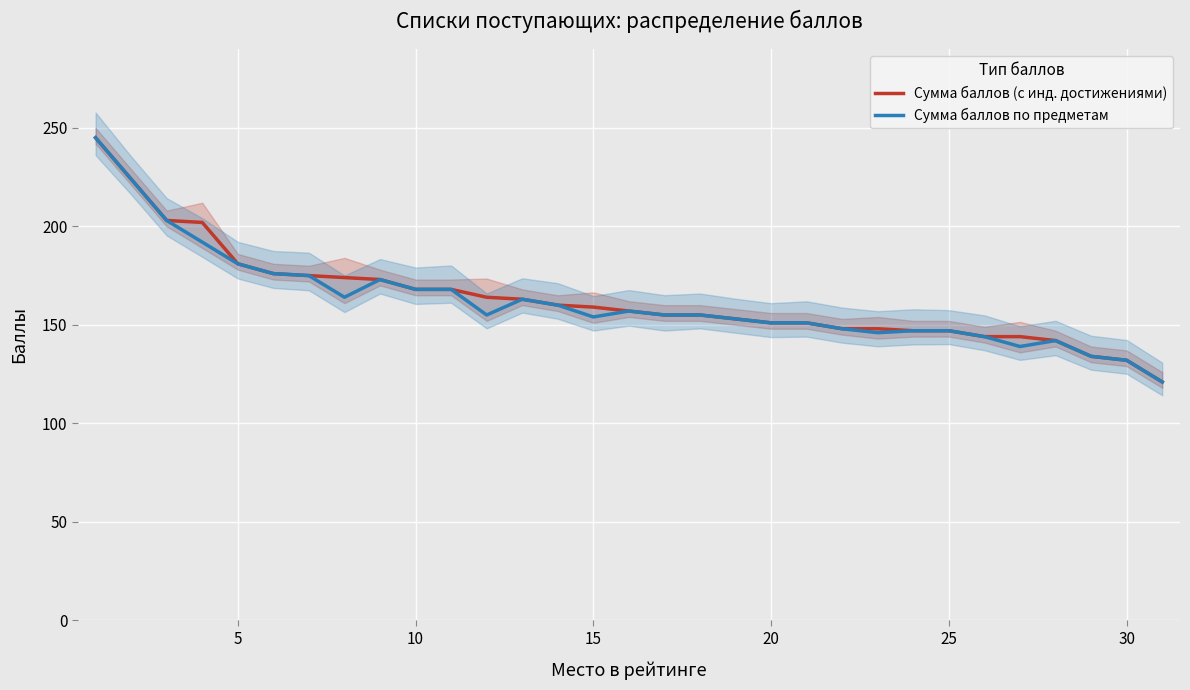

List the series in order of their overall mean, highest first.

Сумма баллов (с инд. достижениями), Сумма баллов по предметам